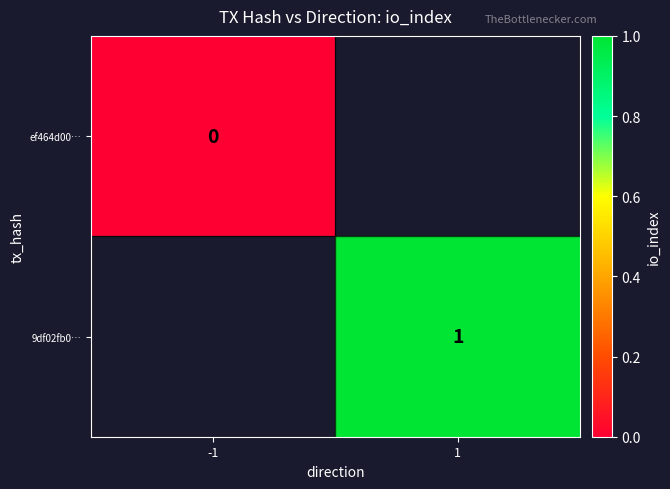

Is the value of ef464d00… at -1 greater than the value of 9df02fb0… at 1?

No